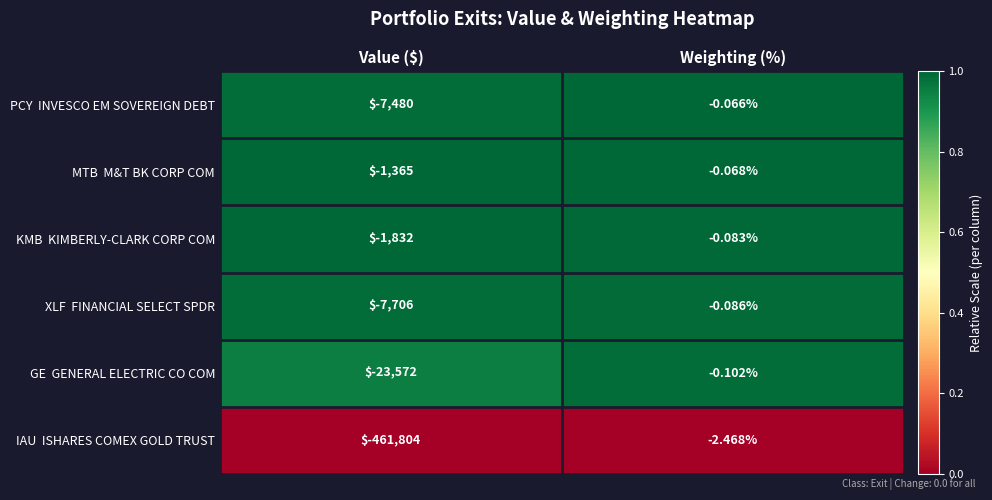

Rank the series at Value ($) from highest to lowest value.

MTB M&T BK CORP COM, KMB KIMBERLY-CLARK CORP COM, PCY INVESCO EM SOVEREIGN DEBT, XLF FINANCIAL SELECT SPDR, GE GENERAL ELECTRIC CO COM, IAU ISHARES COMEX GOLD TRUST